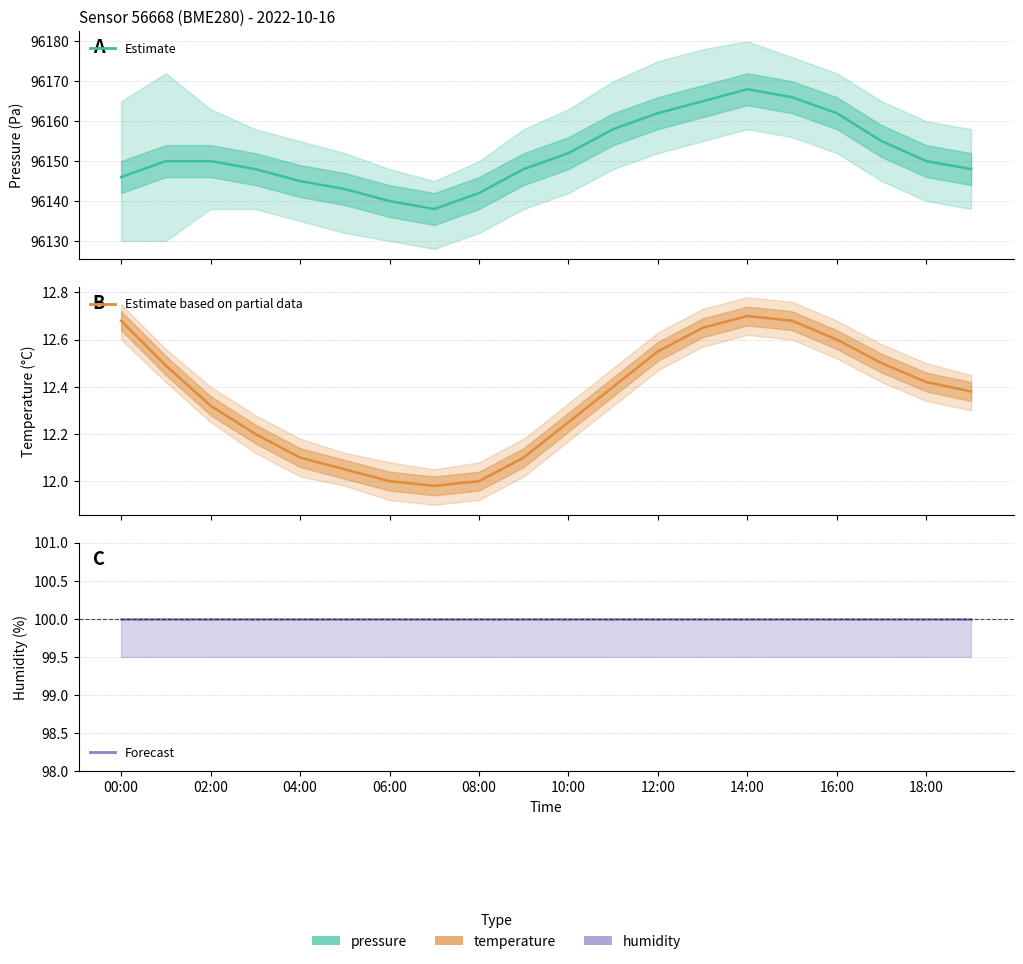

What is the difference between the maximum and minimum values in the temperature series?

0.7